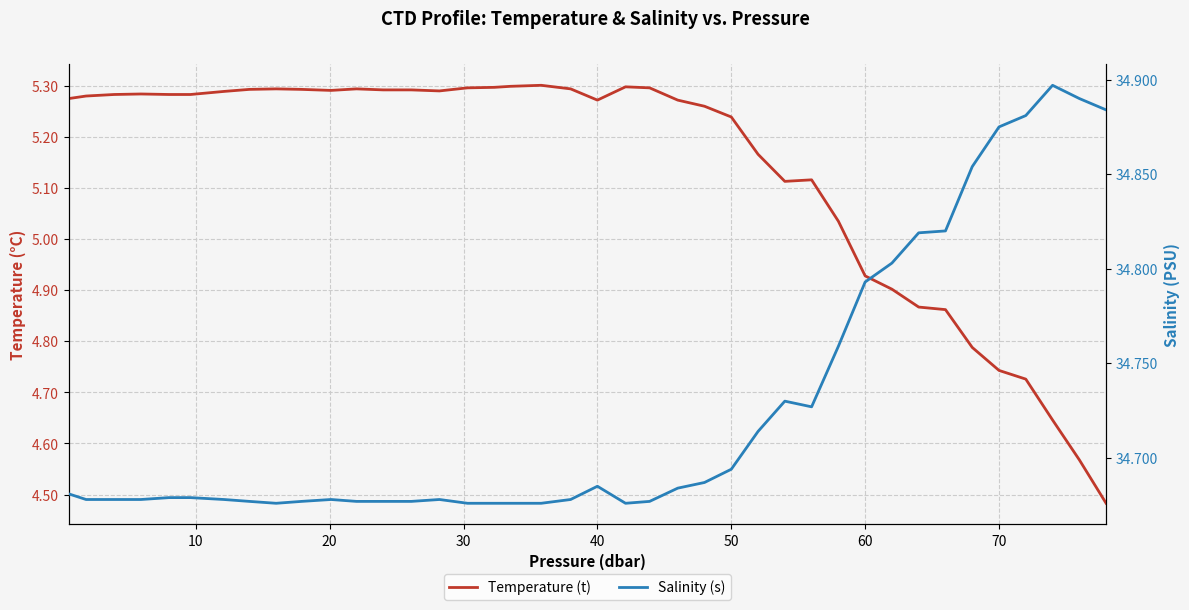

What is the value of the Temperature (t) point at the 39th from the left?

4.6